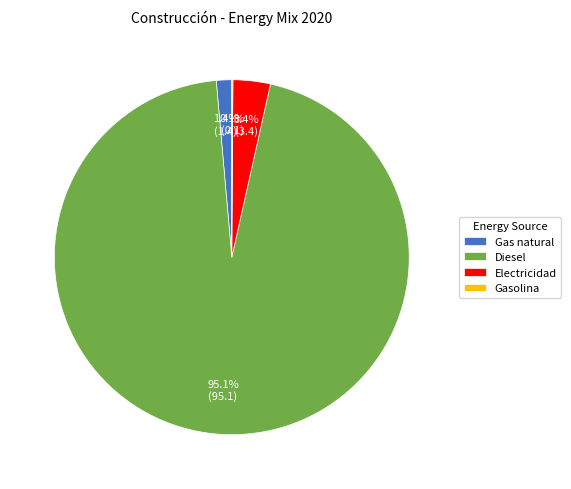

Is there any slice that represents more than half of the pie?

Yes